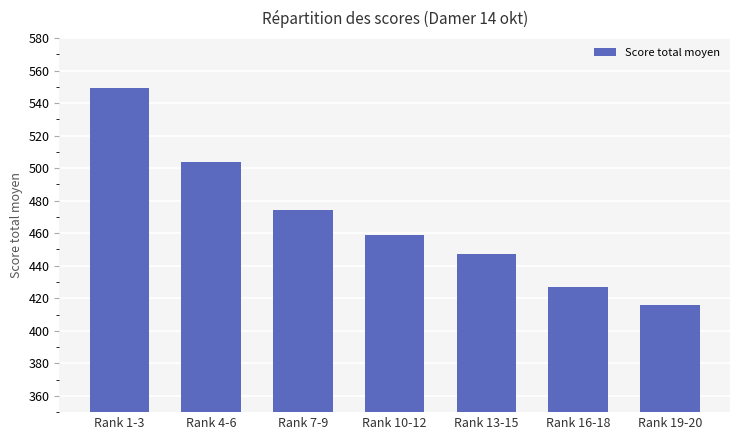

Which has a higher value, Rank 7-9 or Rank 4-6?

Rank 4-6